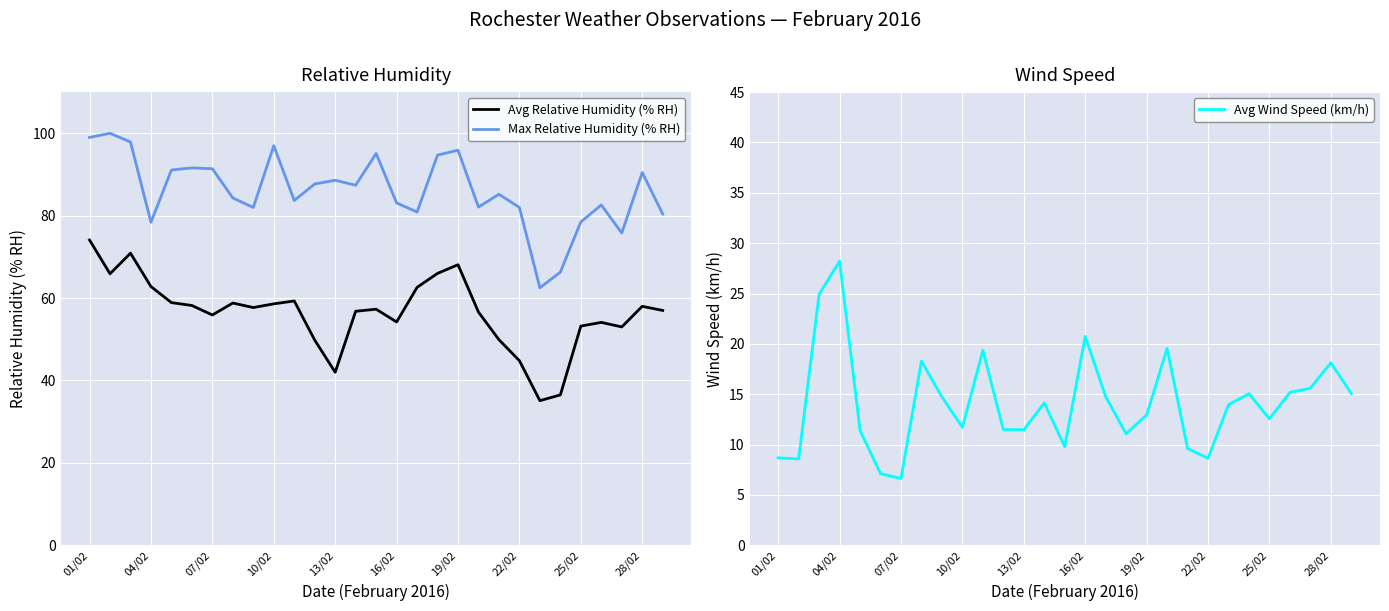

Which series has the largest range (max minus min)?

Avg Relative Humidity (% RH)